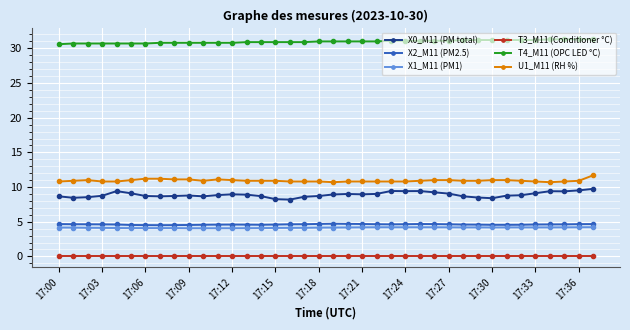

True or false: X0_M11 (PM total) has more than 0 points higher than both neighbors.

True